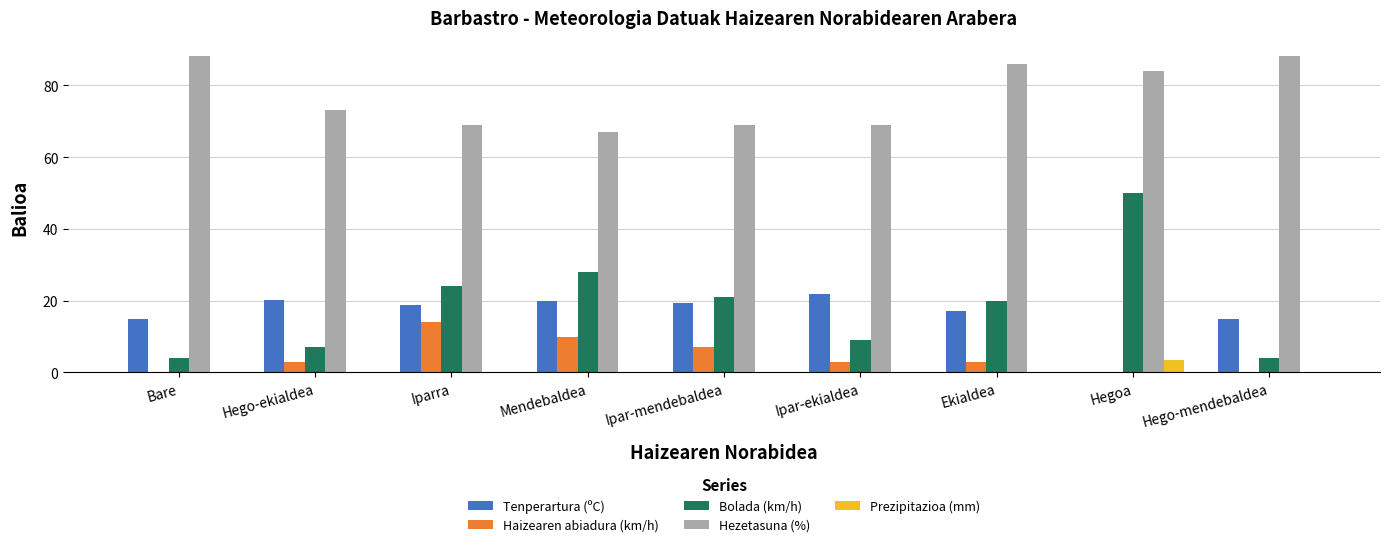

What is the maximum value shown in the chart?

88.0